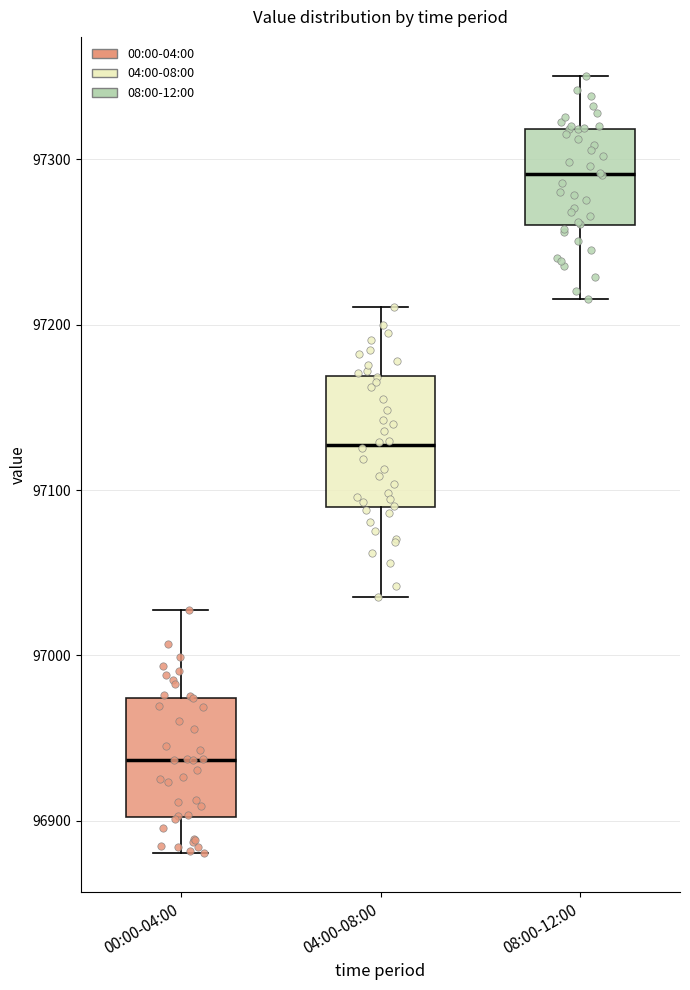

Where is the lower edge of the box for 08:00-12:00 on the y-axis? The values are not printed on the chart, so give them approximately, as read against the axis.

97260